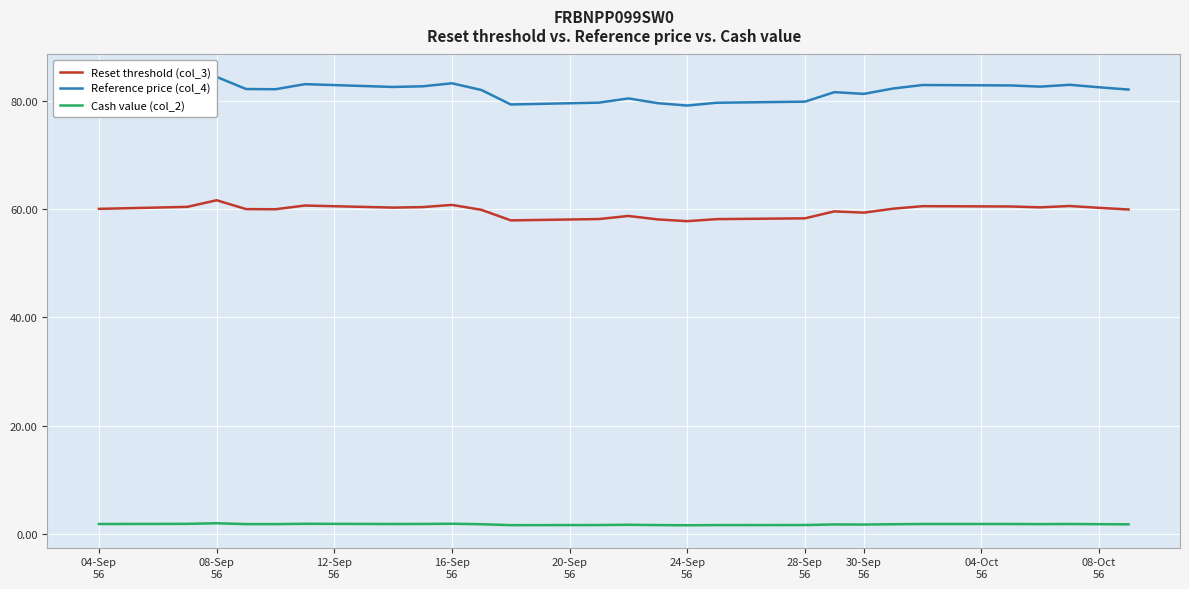

Count the number of categories in the chart.

26